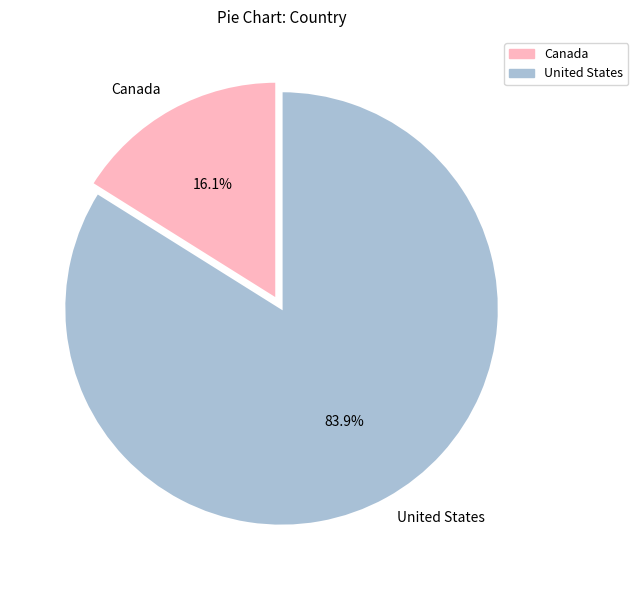

To the nearest percent, what is the difference between the largest and smallest slice percentages?

68%